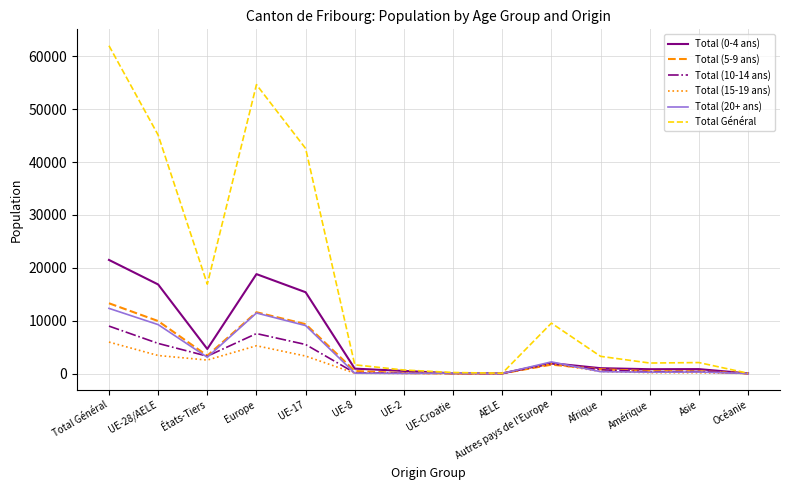

What is the smallest value displayed?

3